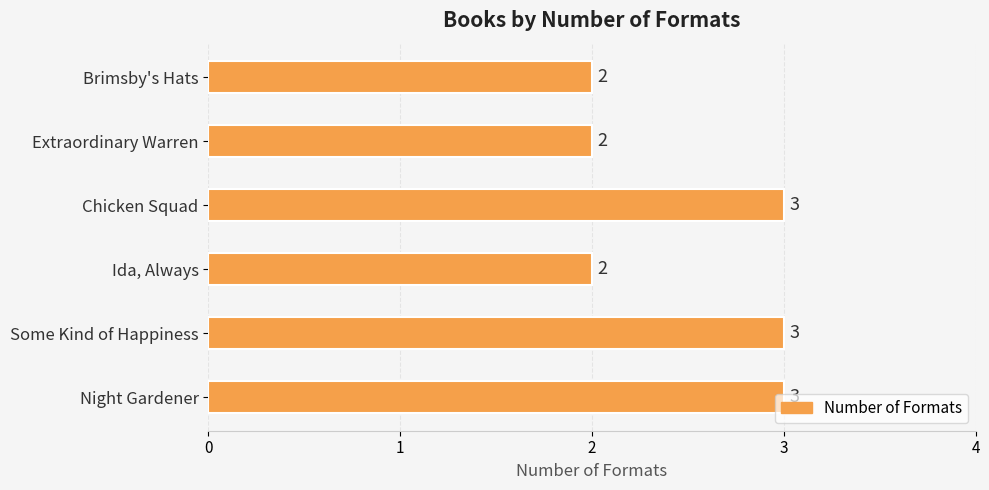

How many series are shown in this chart?

1